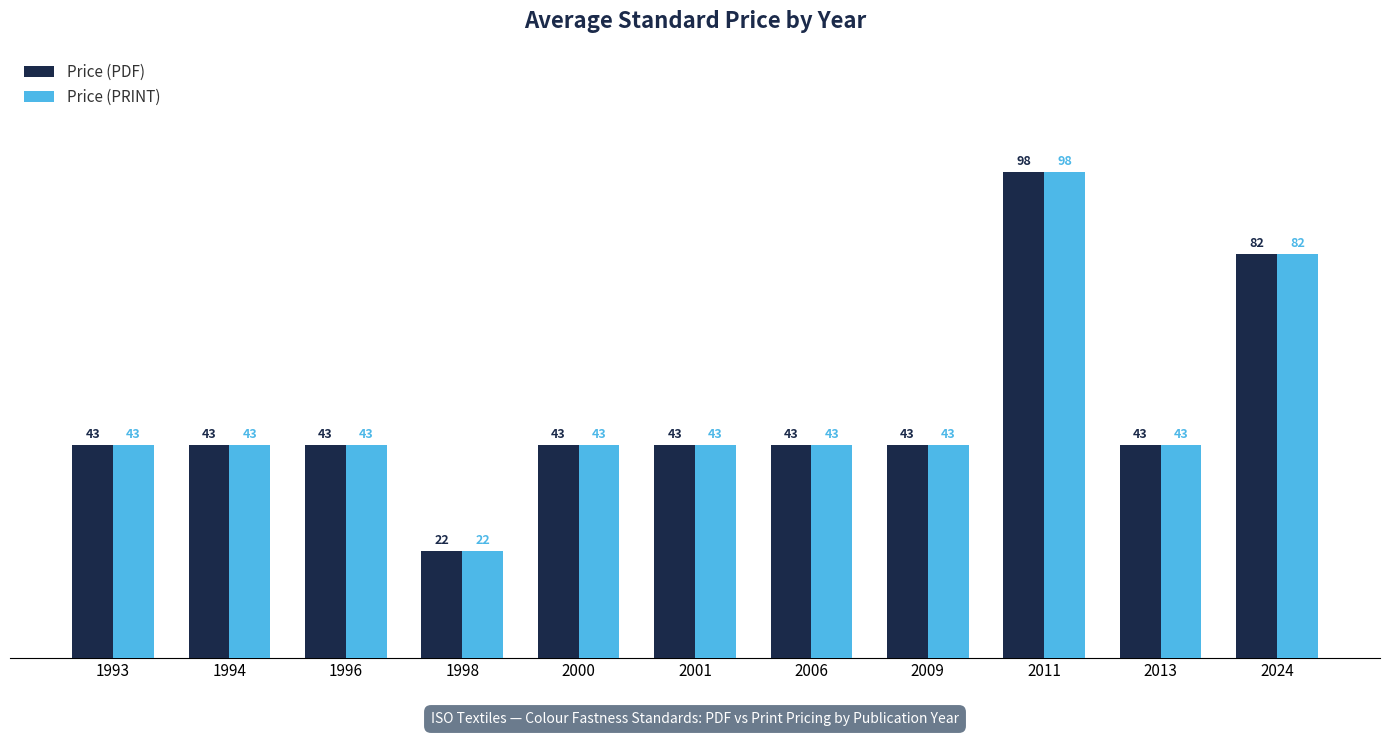

What is the maximum value shown in the chart?

98.0